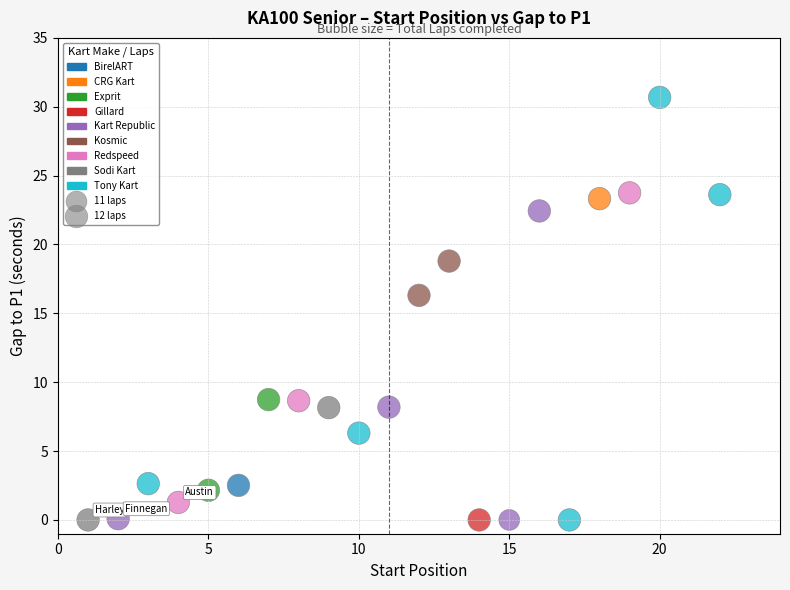

What Y value in the scatter plot is closest to 15?

16.3